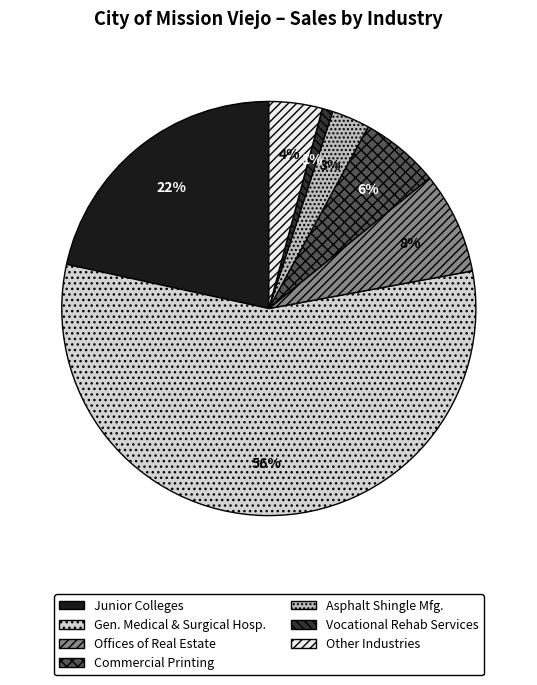

To the nearest percent, what is the average slice percentage?

14%